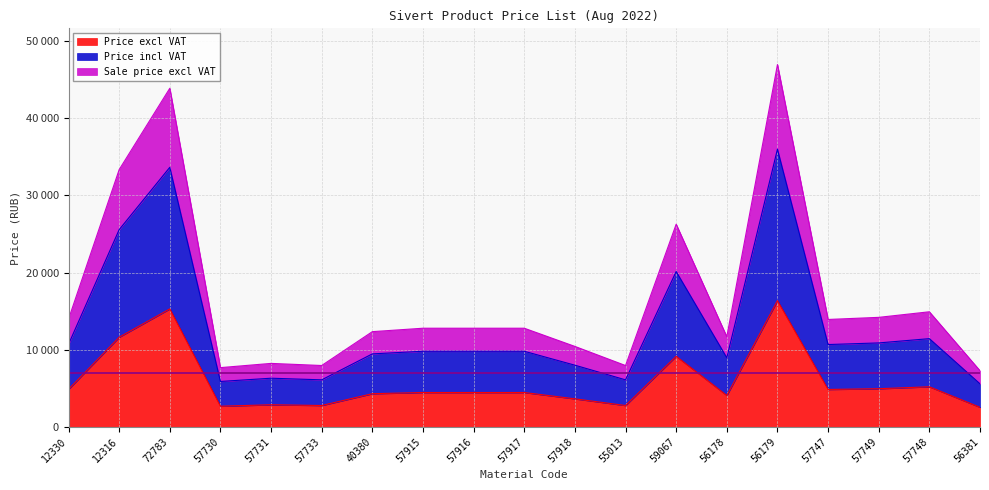

Where is the first local maximum for Price incl VAT?

72783